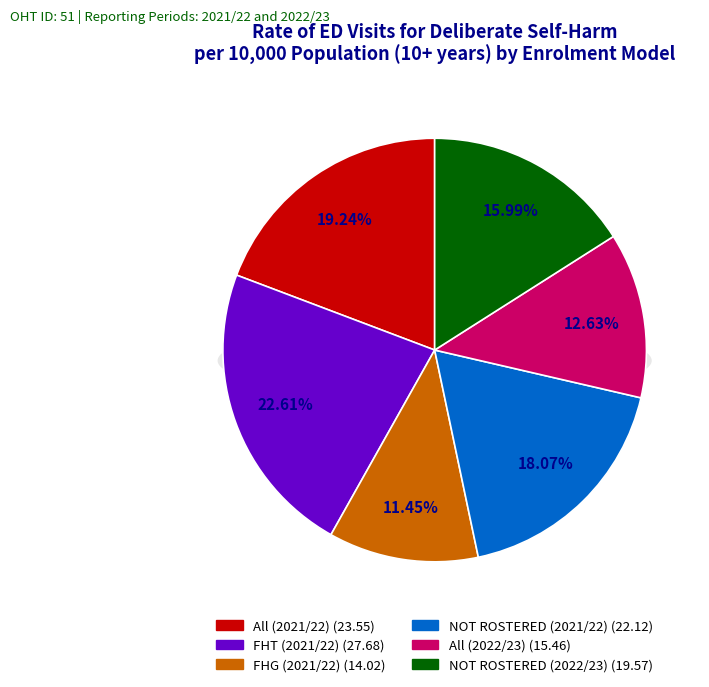

To the nearest percent, what is the average slice percentage?

17%